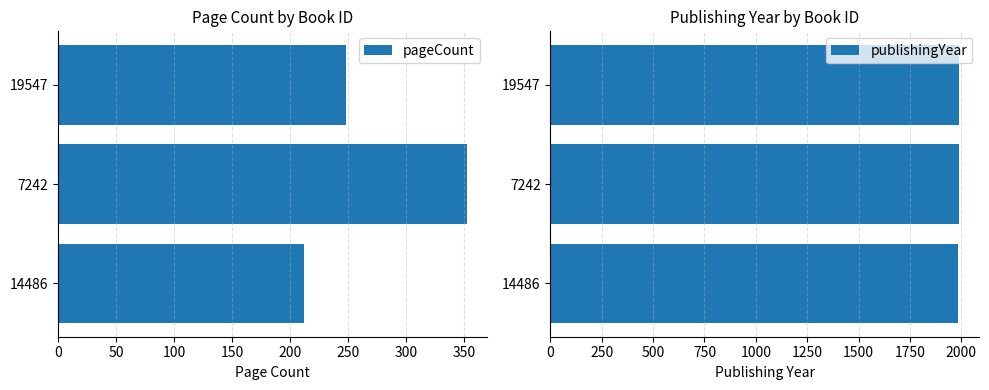

At which label is publishingYear closest to 1986?

19547